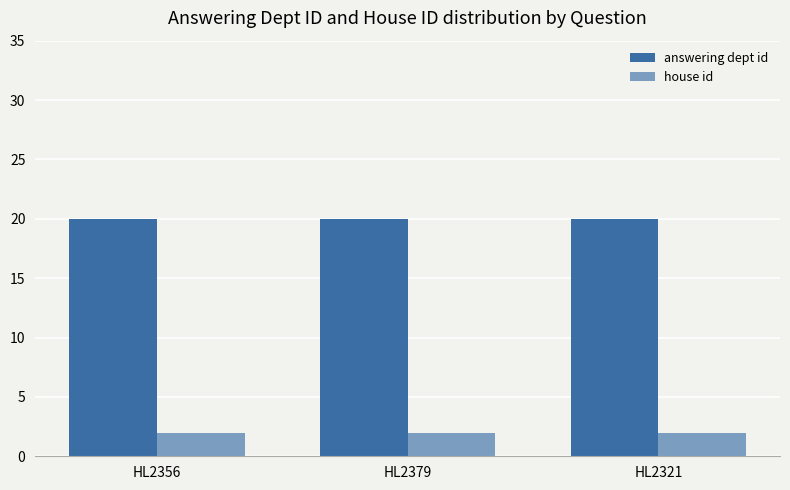

What is the difference between the highest and lowest values at HL2356?

18